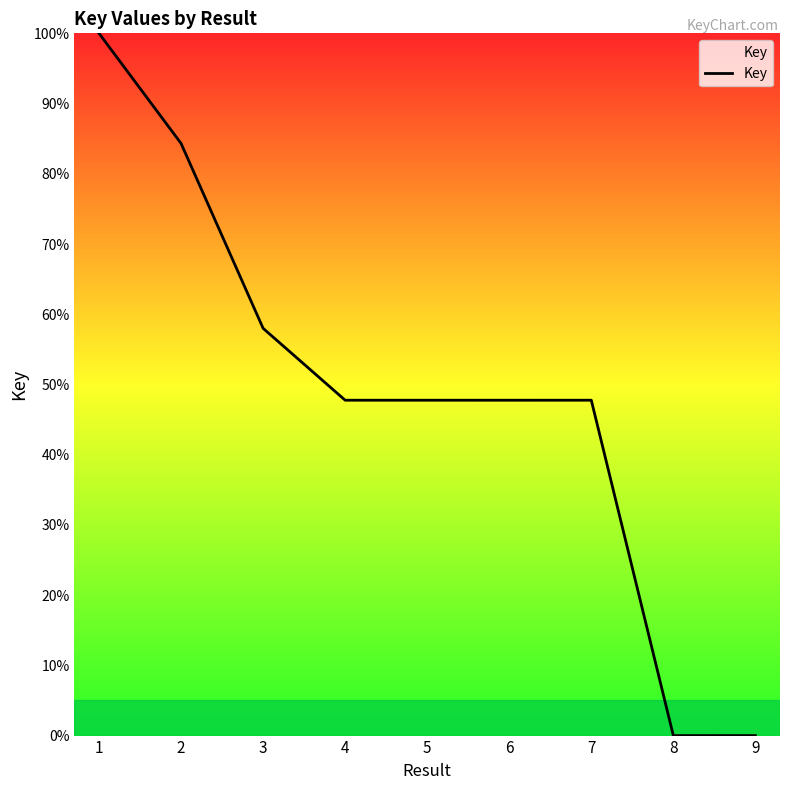

How many distinct data groups are displayed?

1